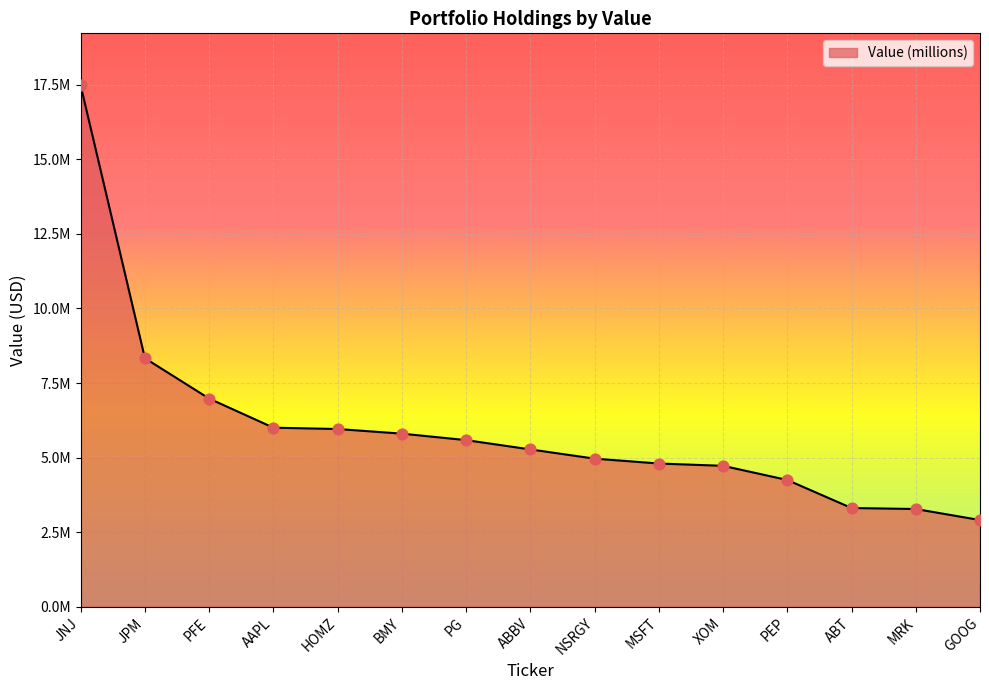

Between PFE and JPM, which is larger?

JPM